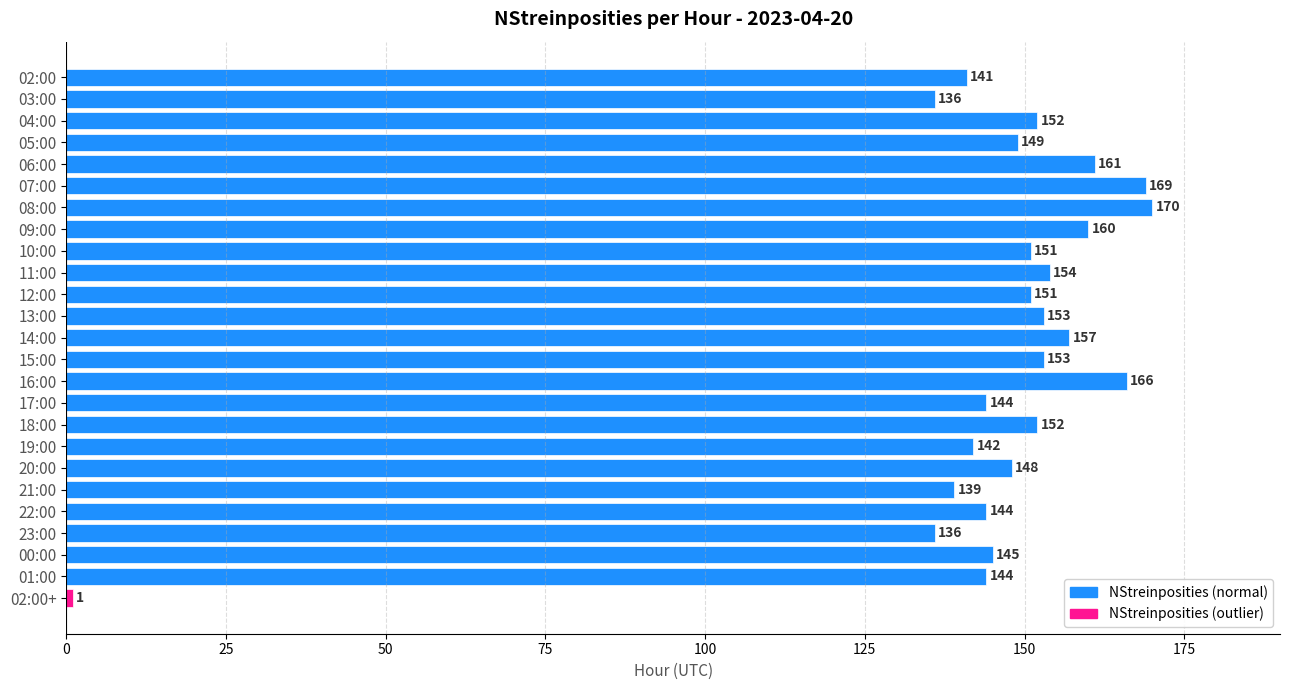

What is the label of the 16th bar from the top?

17:00